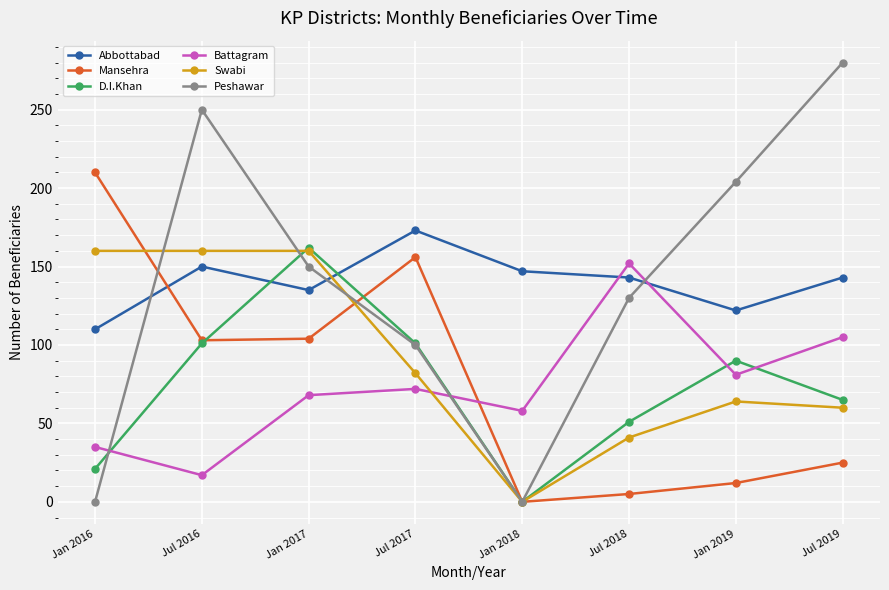

What are all the series names shown in the legend?

Abbottabad, Mansehra, D.I.Khan, Battagram, Swabi, Peshawar